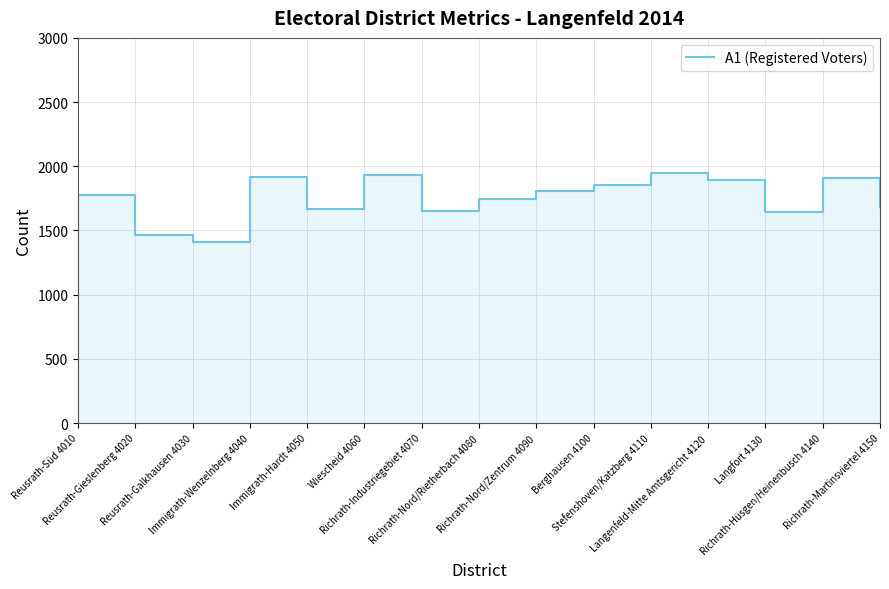

How many values are below 1779?

7